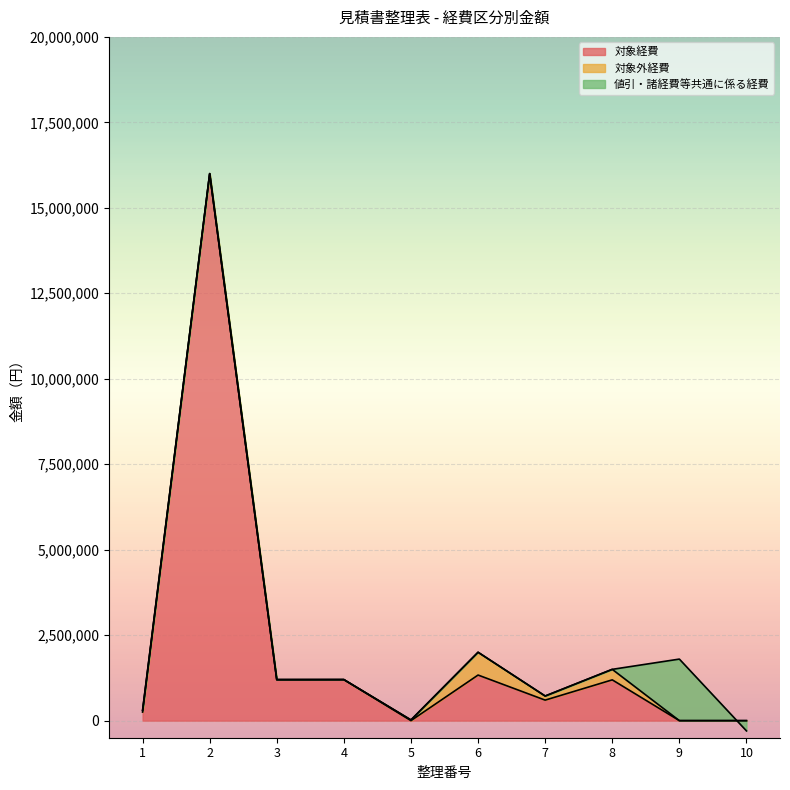

What is the difference between the maximum and minimum values in the 対象経費 series?

16000000